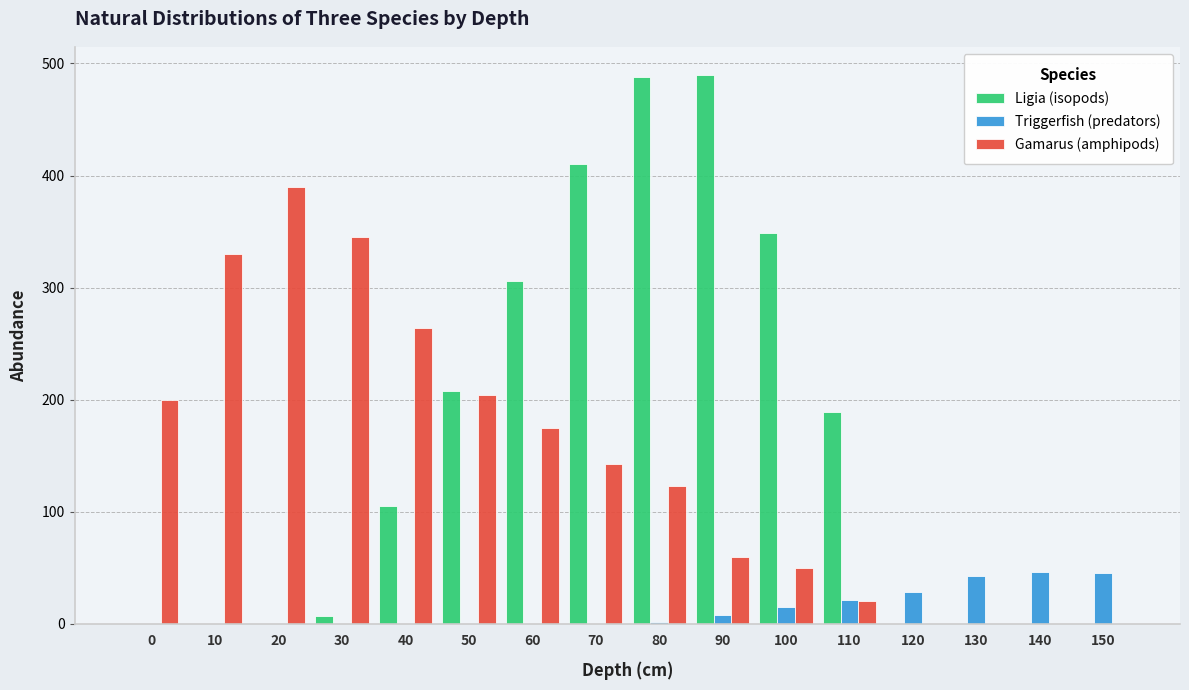

How many groups of bars are there?

16